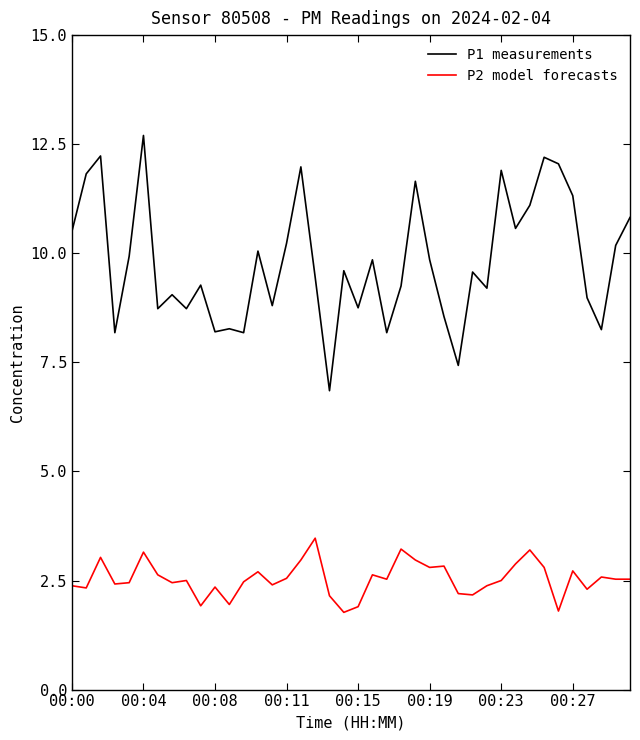

Rank the series by their average value, from highest to lowest.

P1 measurements, P2 model forecasts